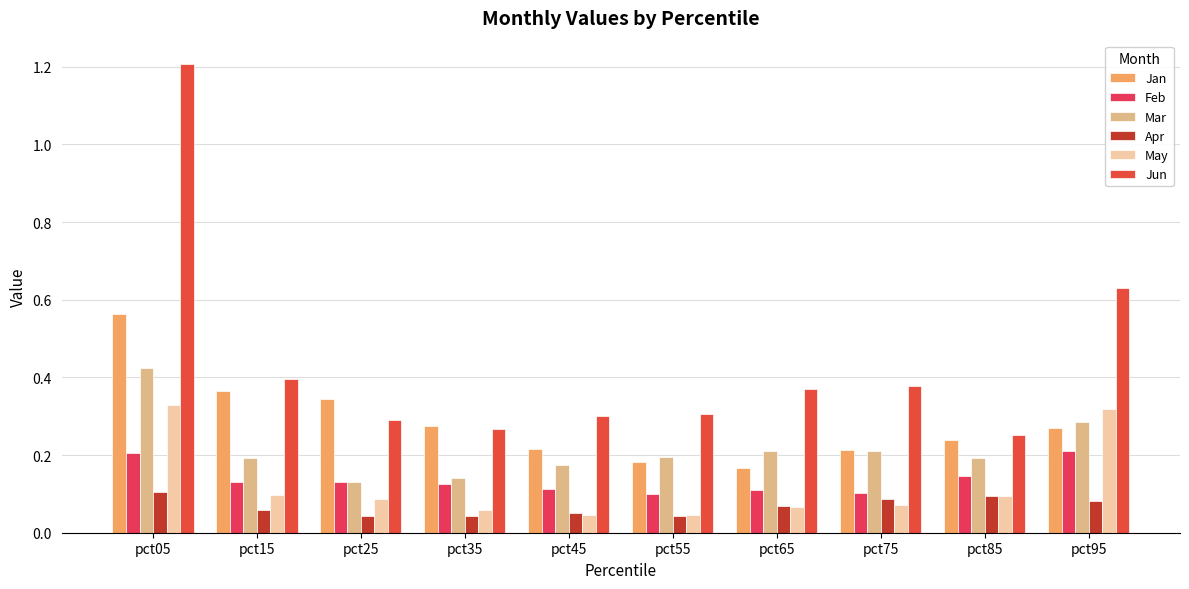

What is the sum of all Jan values?

2.8